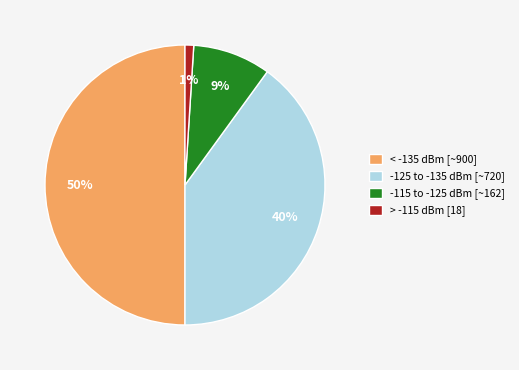

What is the largest slice in the pie chart?

< -135 dBm [~900]